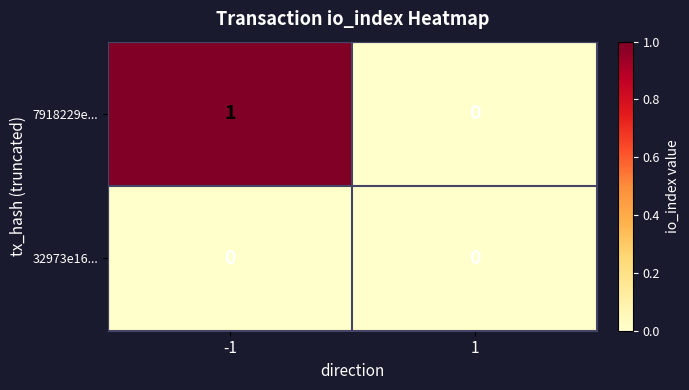

Rank the series by their average value, from lowest to highest.

32973e16..., 7918229e...